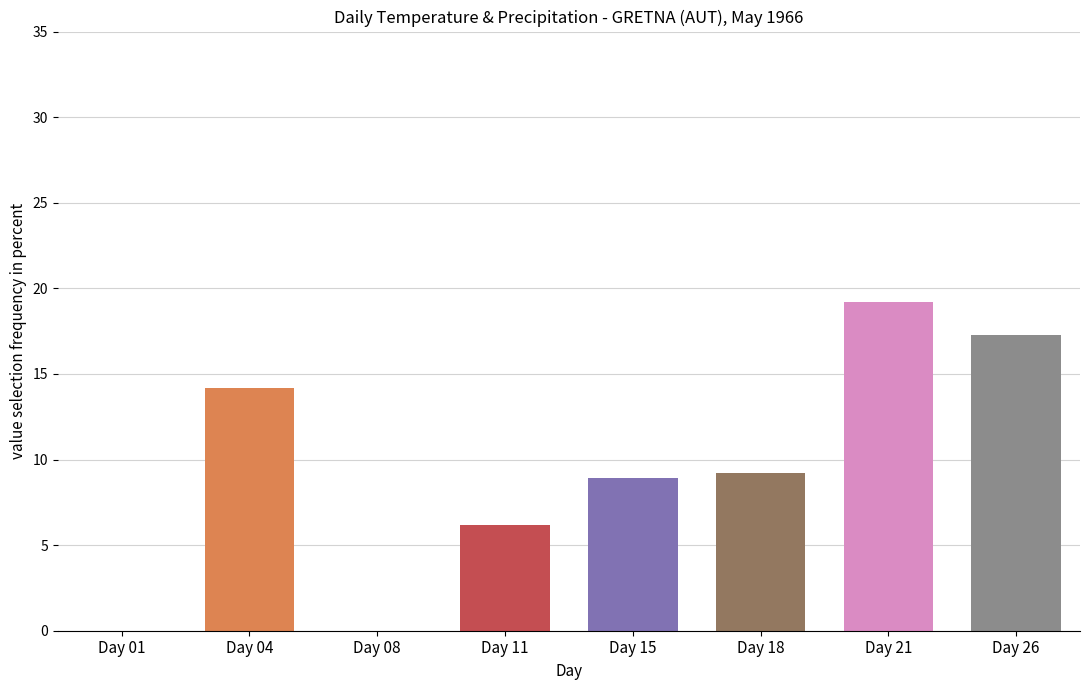

What is the difference between the maximum and minimum values?

24.0